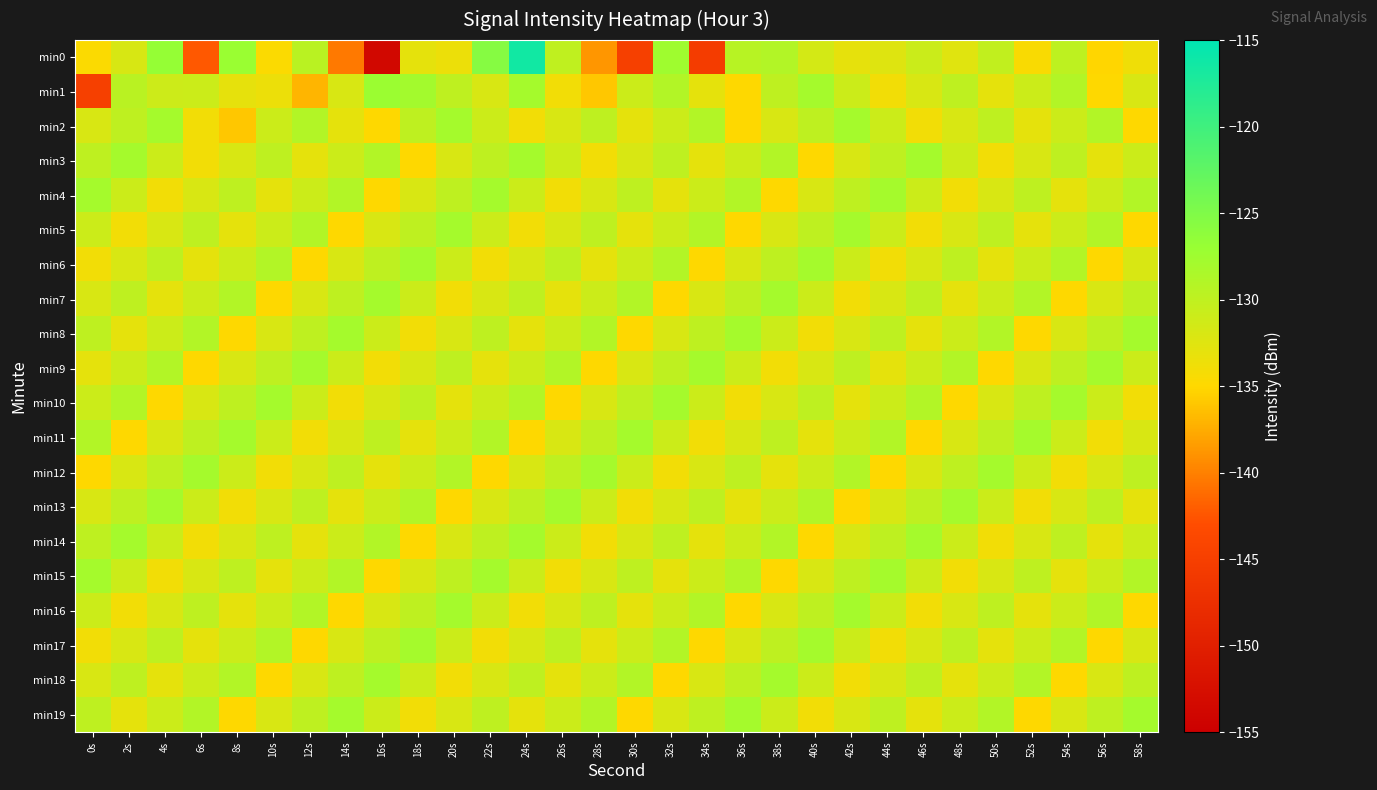

Which series has the widest spread of values?

min0